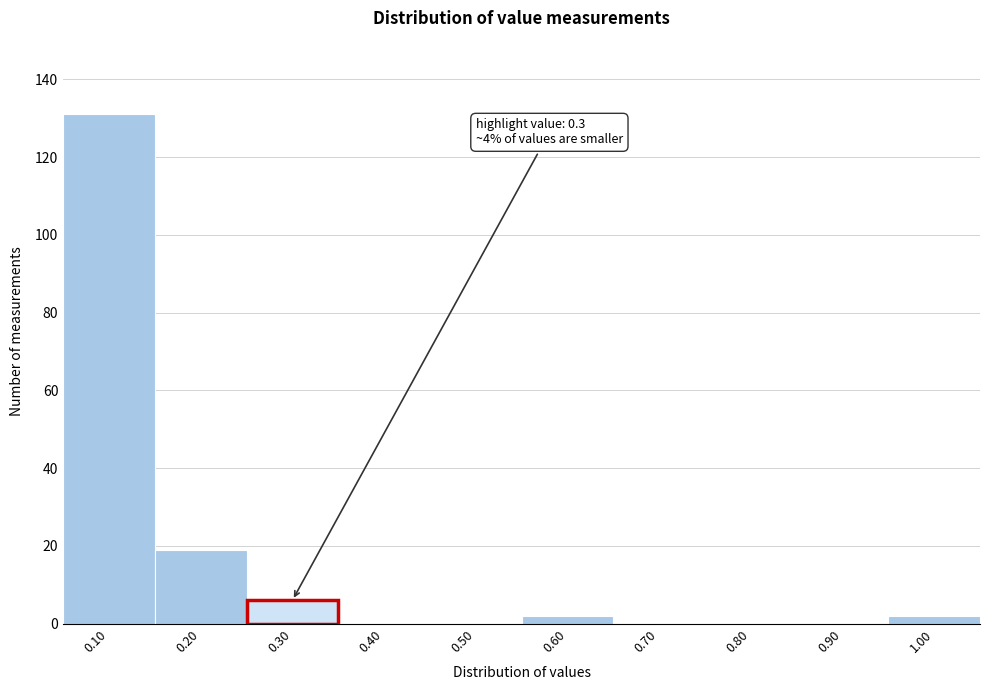

Reading right to left, list all the values displayed in this chart.

1.00=2	0.90=0	0.80=0	0.70=0	0.60=2	0.50=0	0.40=0	0.30=6	0.20=19	0.10=131